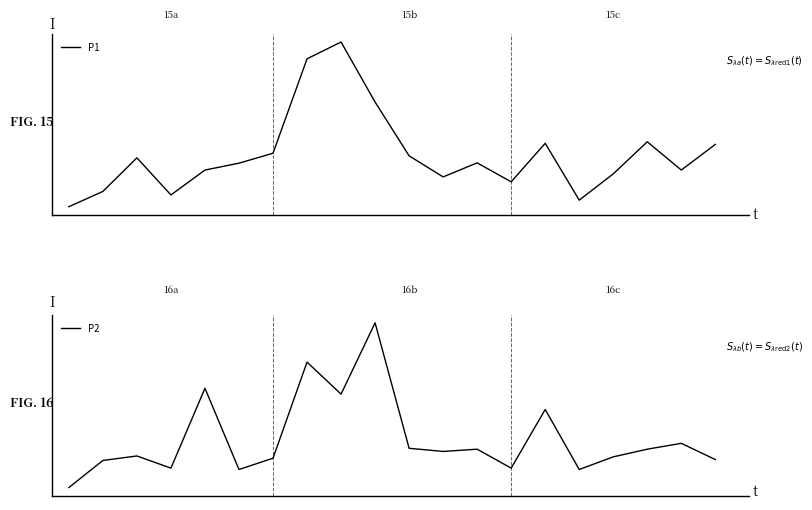

True or false: P1 and P2 intersect in this chart.

False